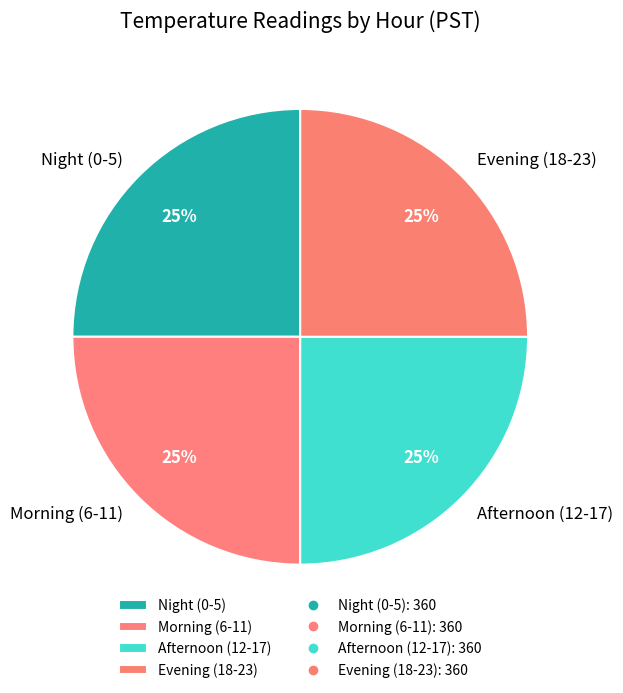

To the nearest percent, what is the average slice percentage?

25%